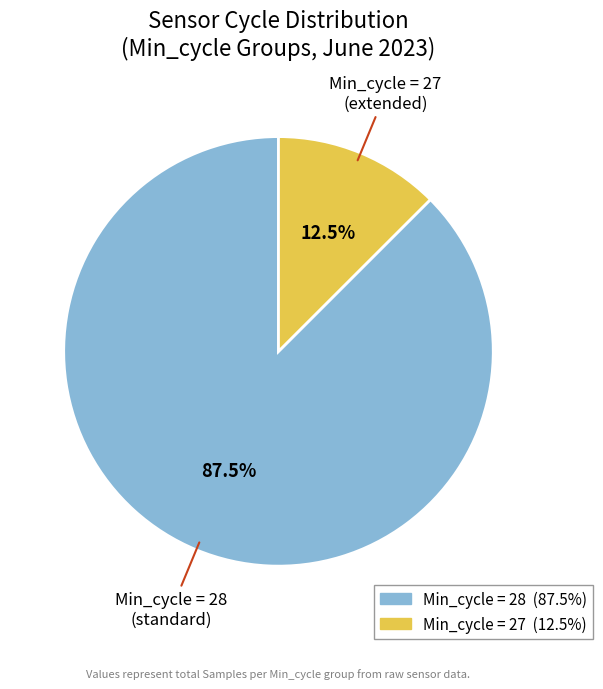

Is there any slice that represents more than half of the pie?

Yes